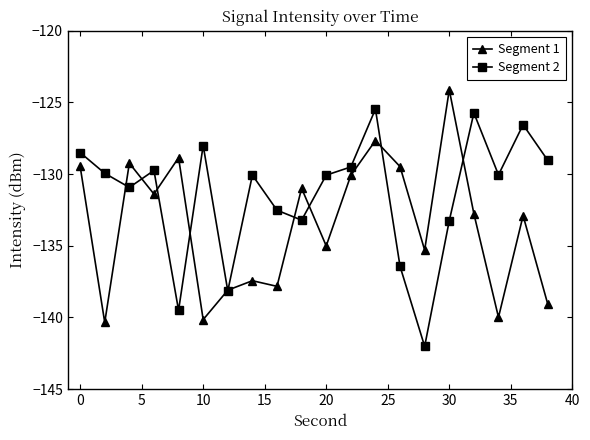

Which series has the largest total across all categories?

Segment 2